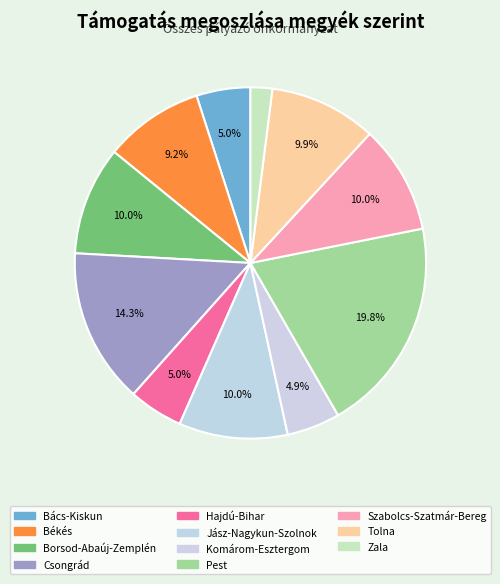

Is Zala the majority of the pie?

No